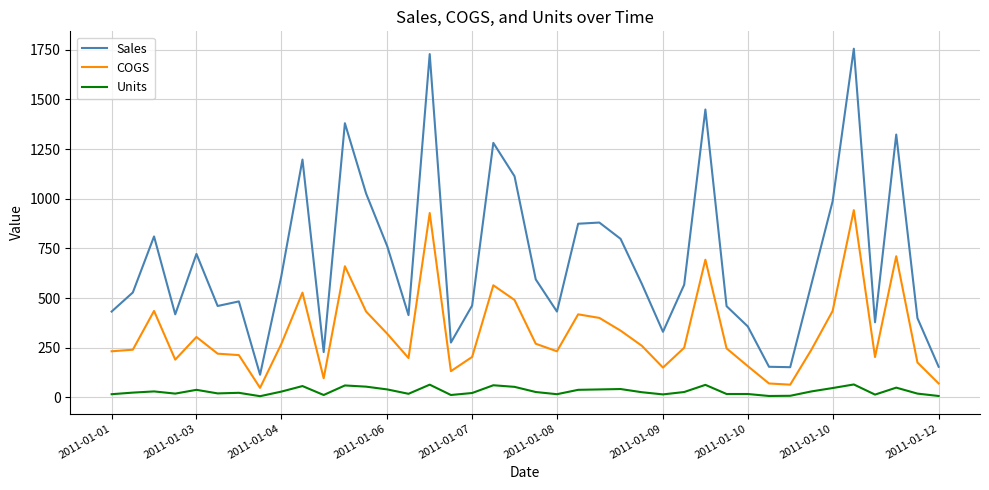

Which series has the largest total across all categories?

Sales